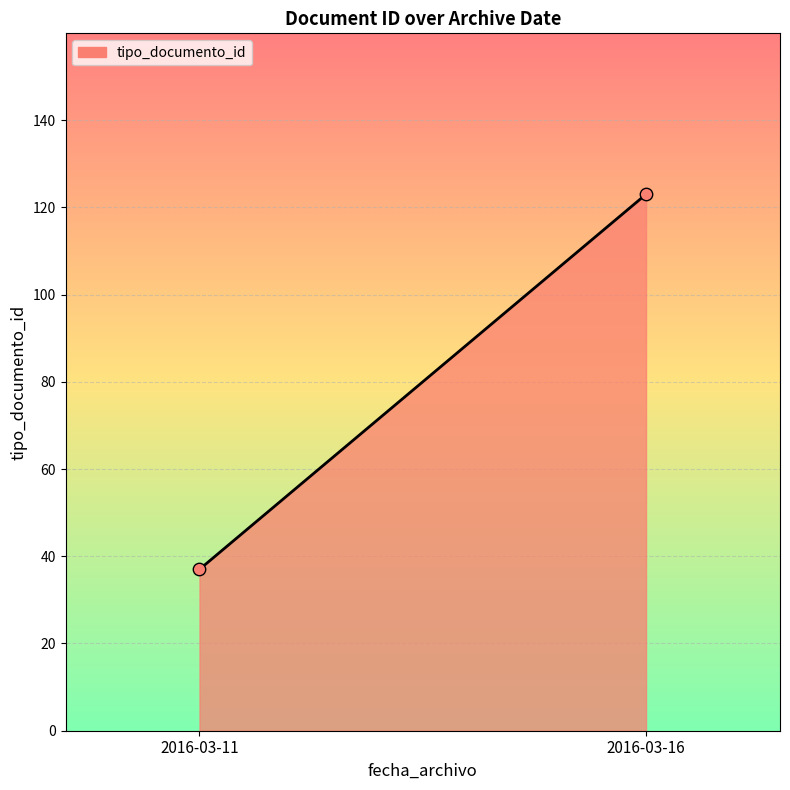

What is the average Y value?

80